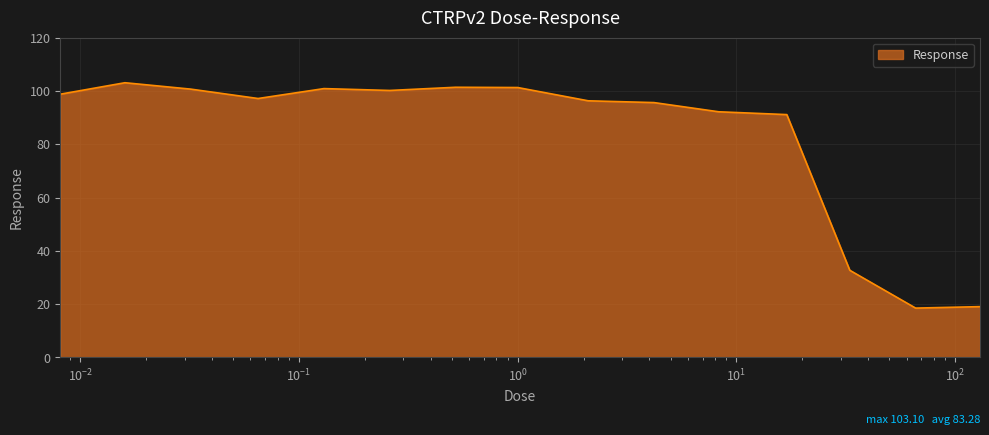

What is the difference between the maximum and minimum values?

84.6